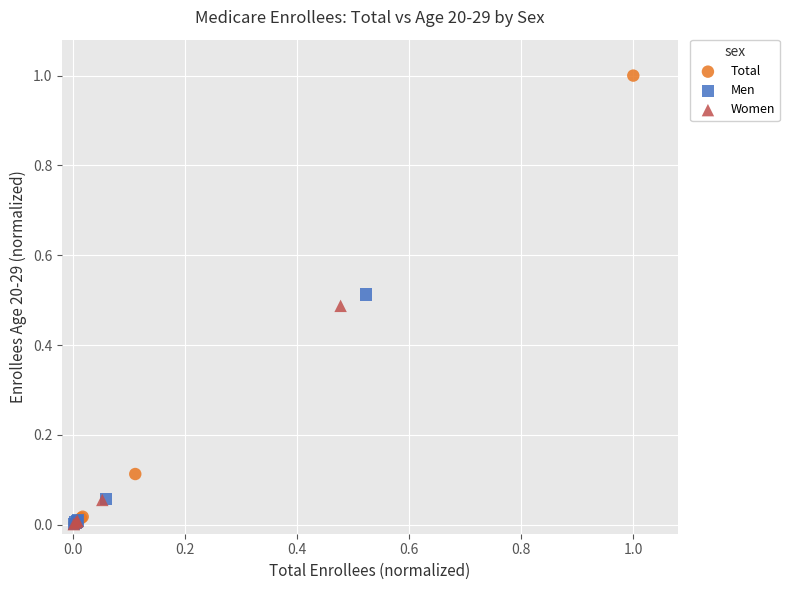

Which series has the widest spread of Y values?

Total